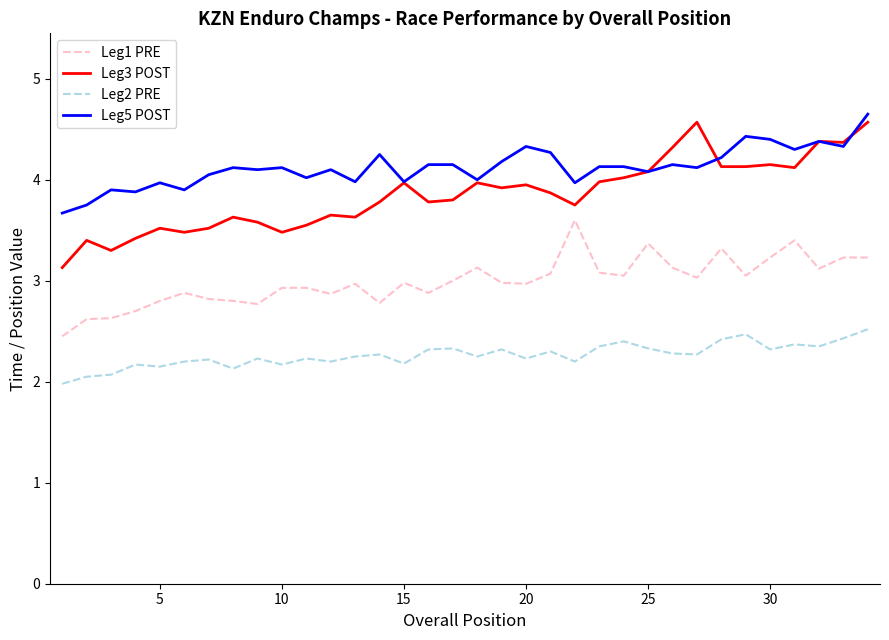

How many categories are shown in the chart?

34